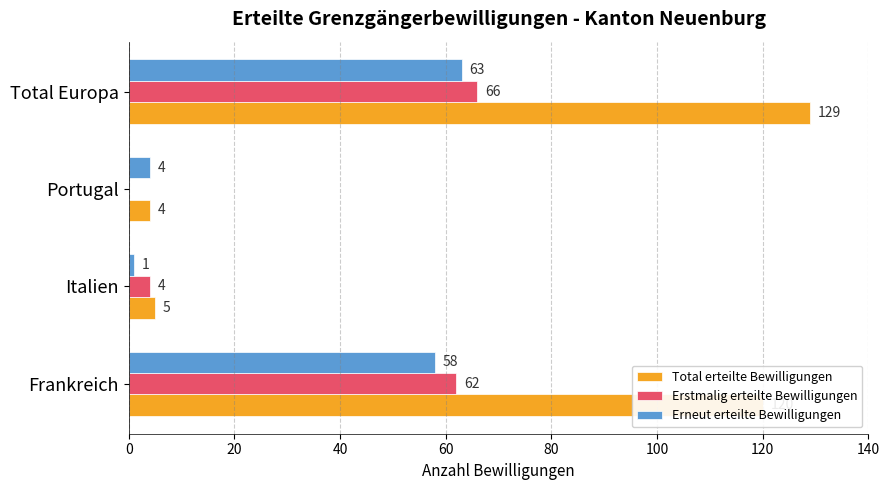

What are all the series names shown in the legend?

Total erteilte Bewilligungen, Erstmalig erteilte Bewilligungen, Erneut erteilte Bewilligungen